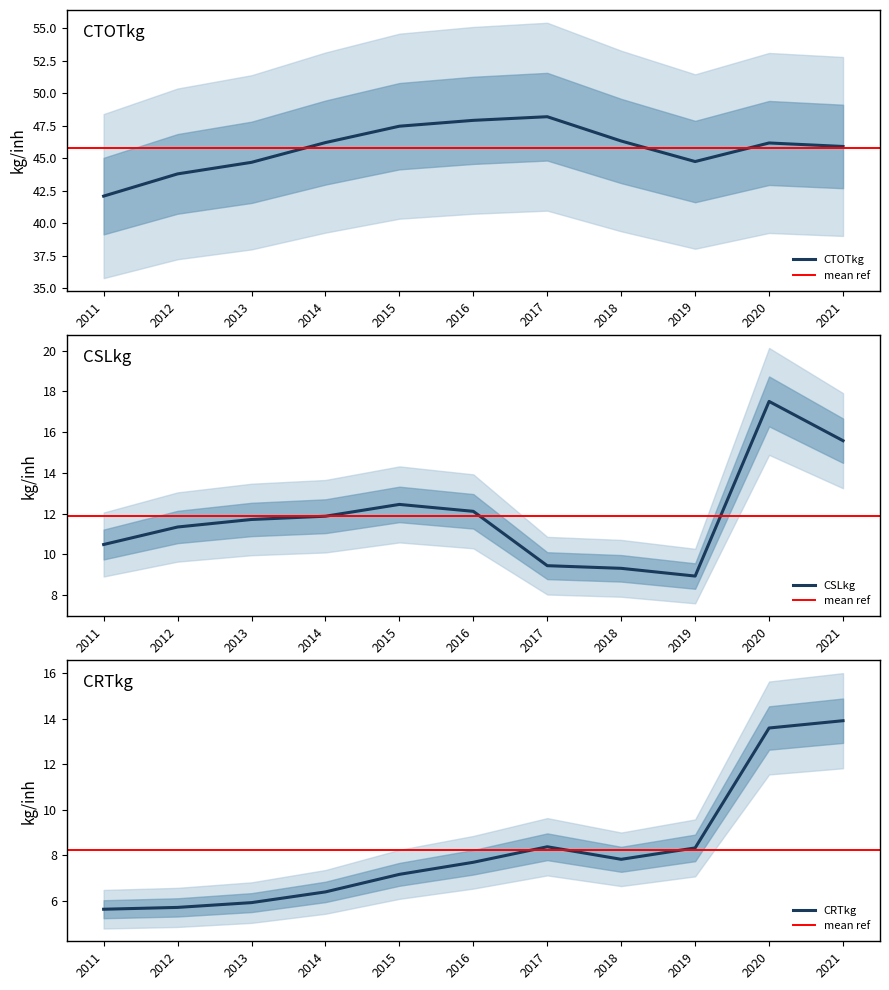

Reading left to right, what are all the values shown in this chart?

CRTkg: 5.6	5.7	5.9	6.4	7.2	7.7	8.4	7.8	8.3	13.6	13.9
CSLkg: 10.5	11.3	11.7	11.9	12.4	12.1	9.4	9.3	8.9	17.5	15.6
CTOTkg: 42.1	43.8	44.7	46.2	47.5	47.9	48.2	46.3	44.7	46.2	45.9